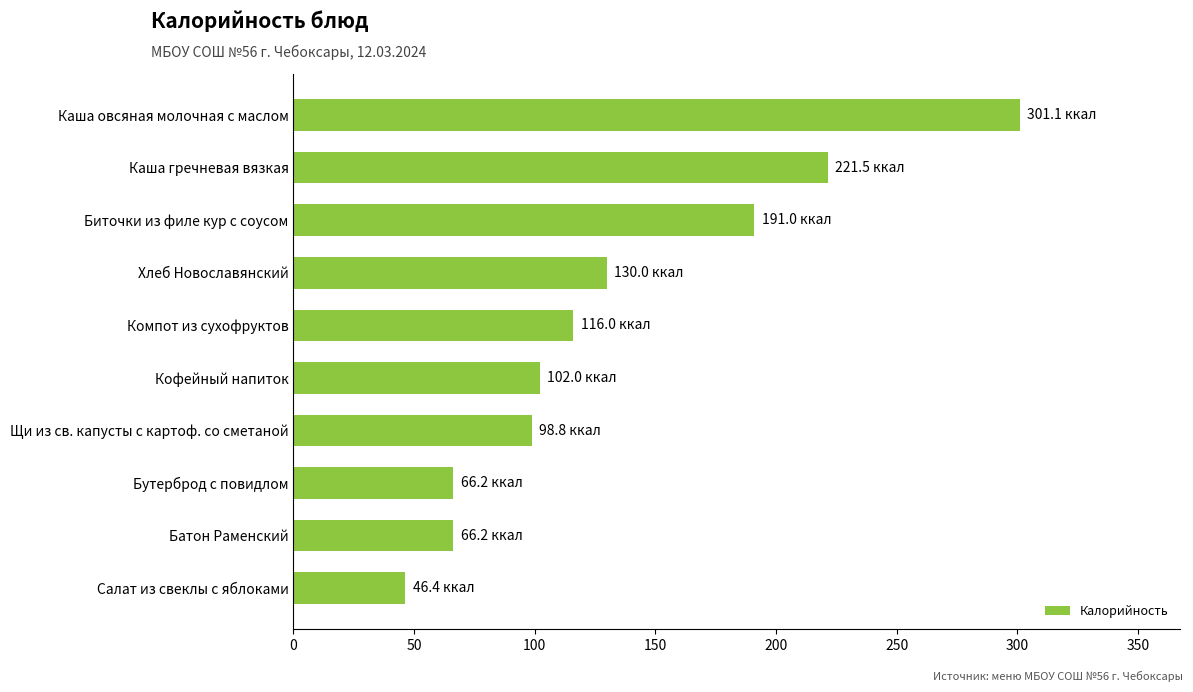

Between Каша овсяная молочная с маслом and Компот из сухофруктов, which is larger?

Каша овсяная молочная с маслом